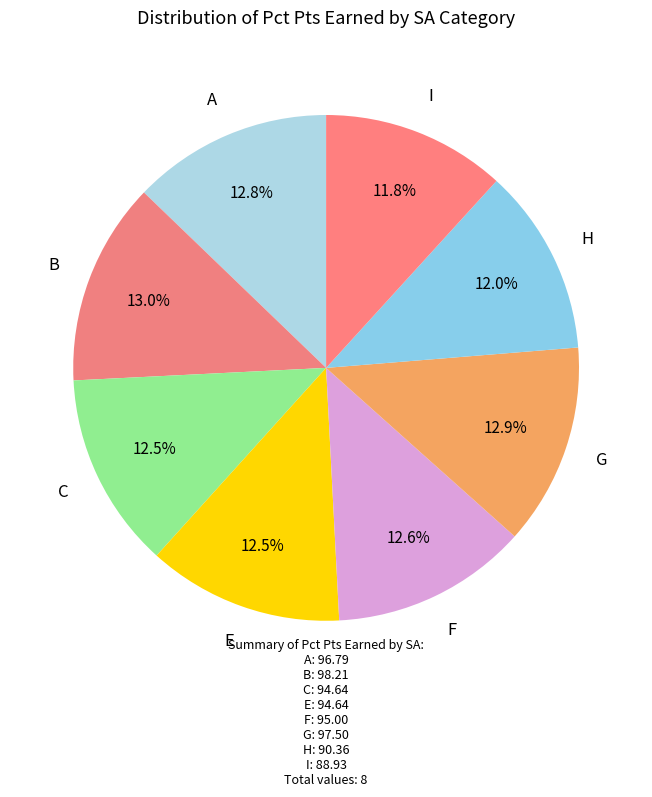

To the nearest percent, what is the average slice percentage?

12%